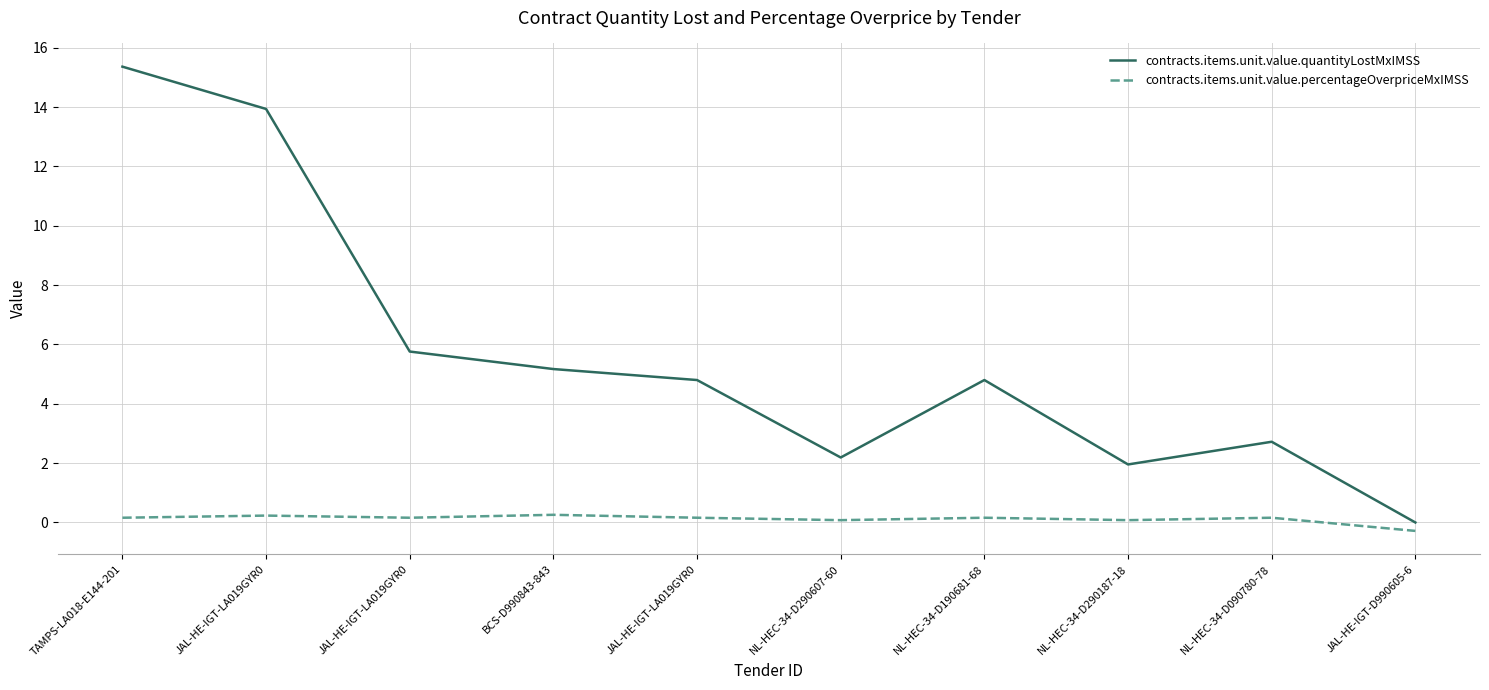

Read the contracts.items.unit.value.quantityLostMxIMSS value at NL-HEC-34-D090780-78.

2.7